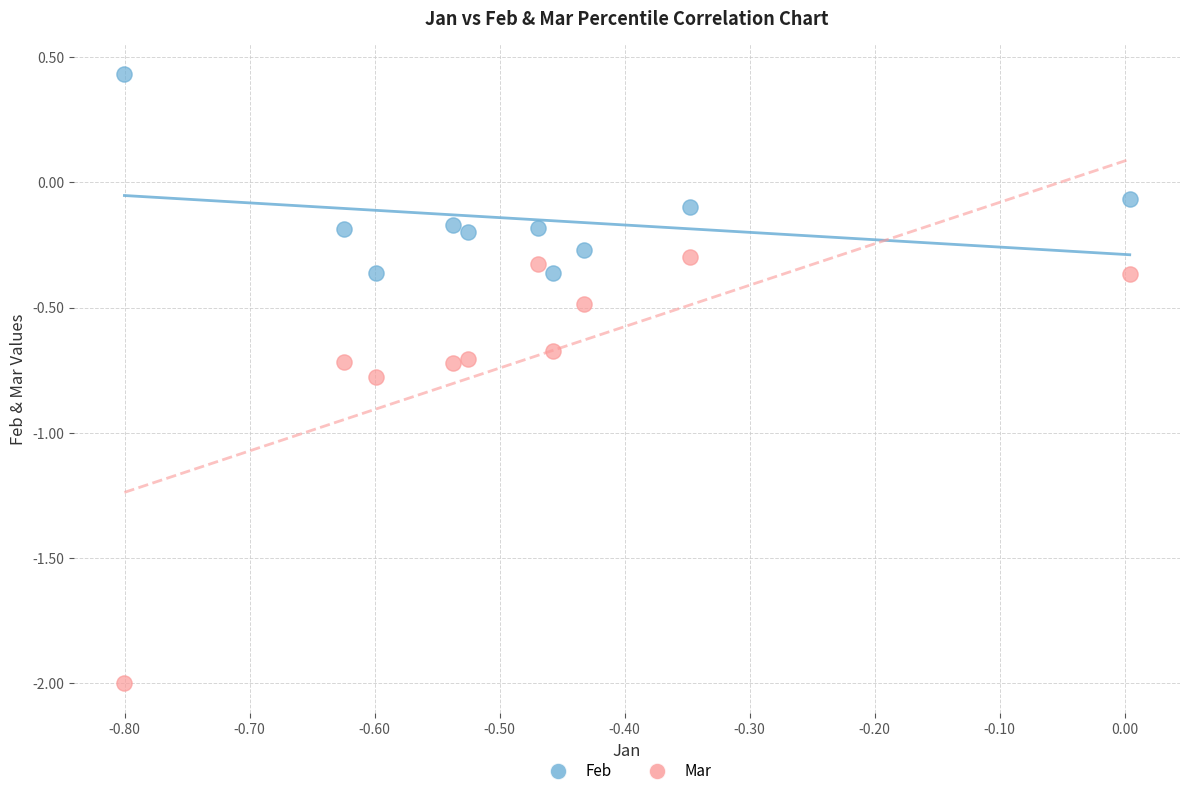

Which series contains the lowest Y value?

Mar